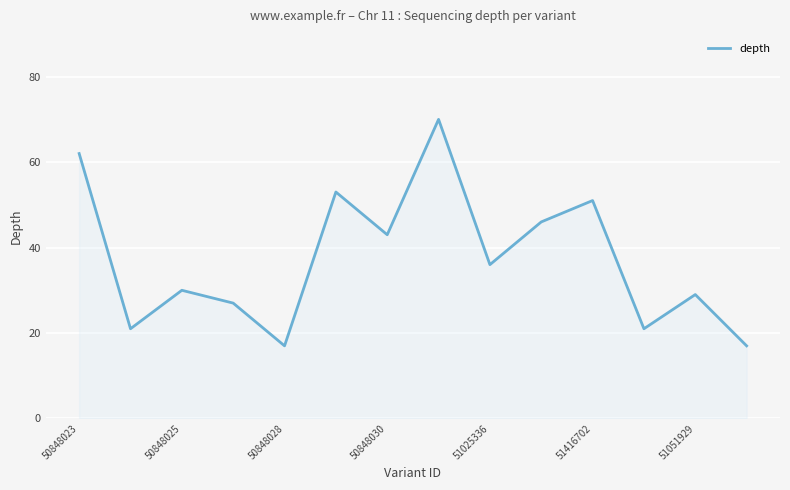

What is the greatest value displayed?

70